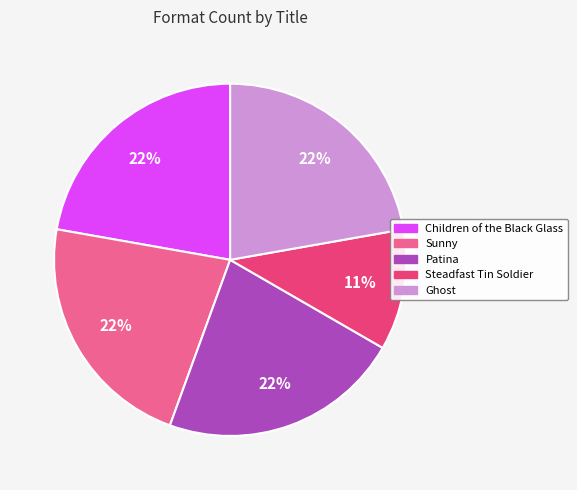

Does any single category account for the majority?

No